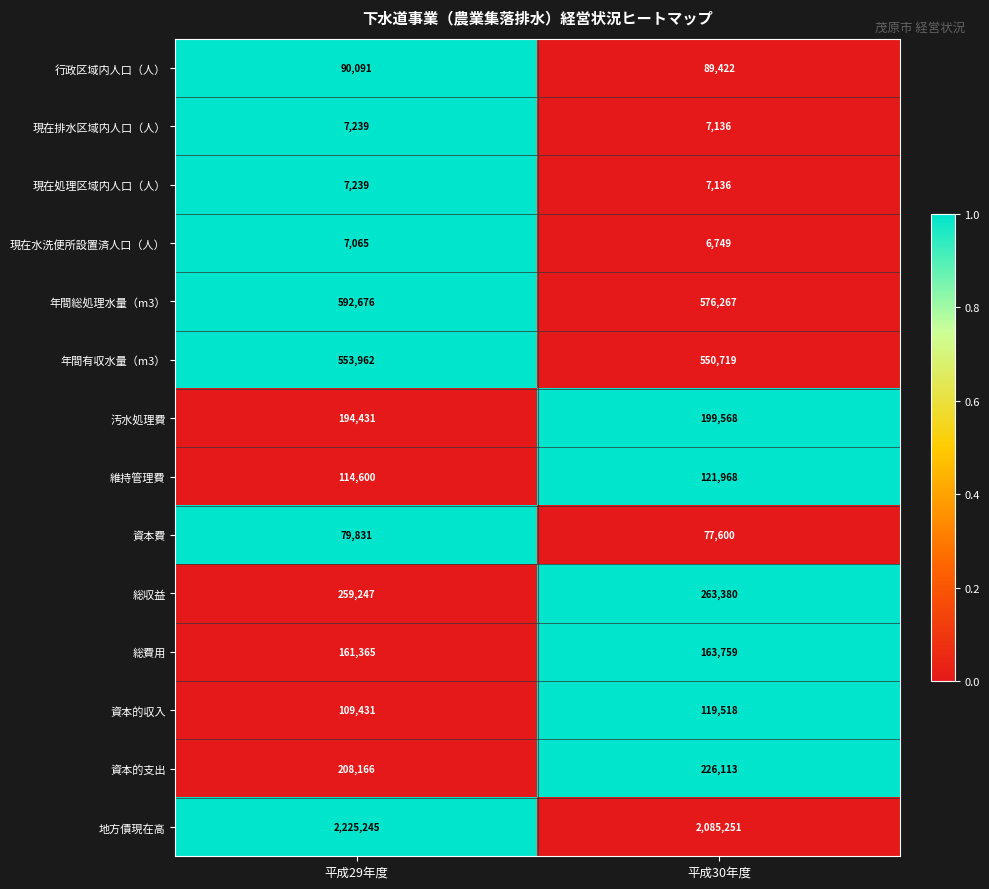

Between 平成29年度 and 平成30年度, which series saw the biggest shift?

地方債現在高